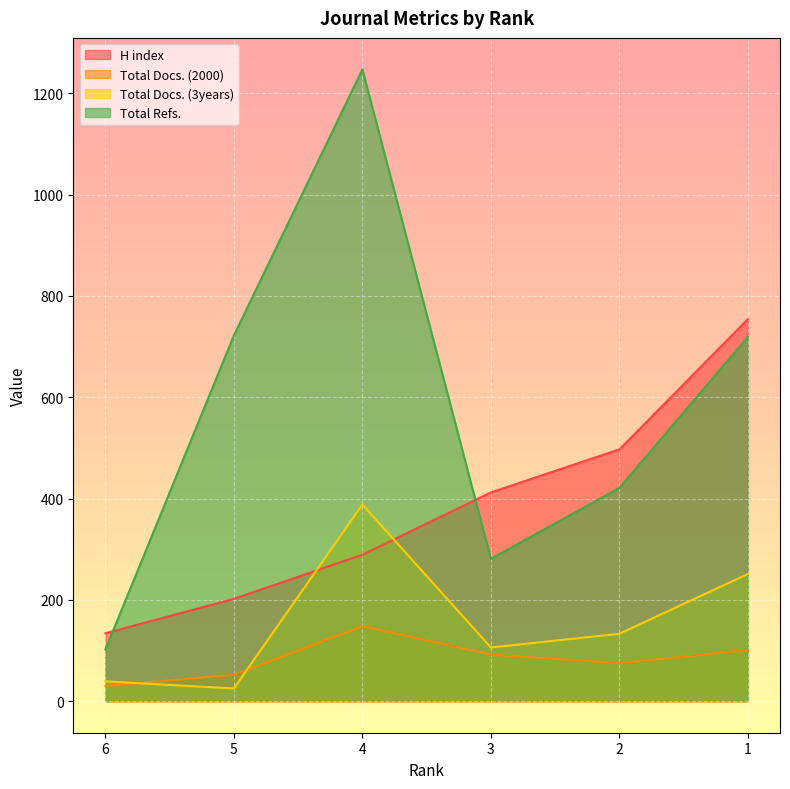

The Total Refs. series shows 156 at 6. True or false?

False